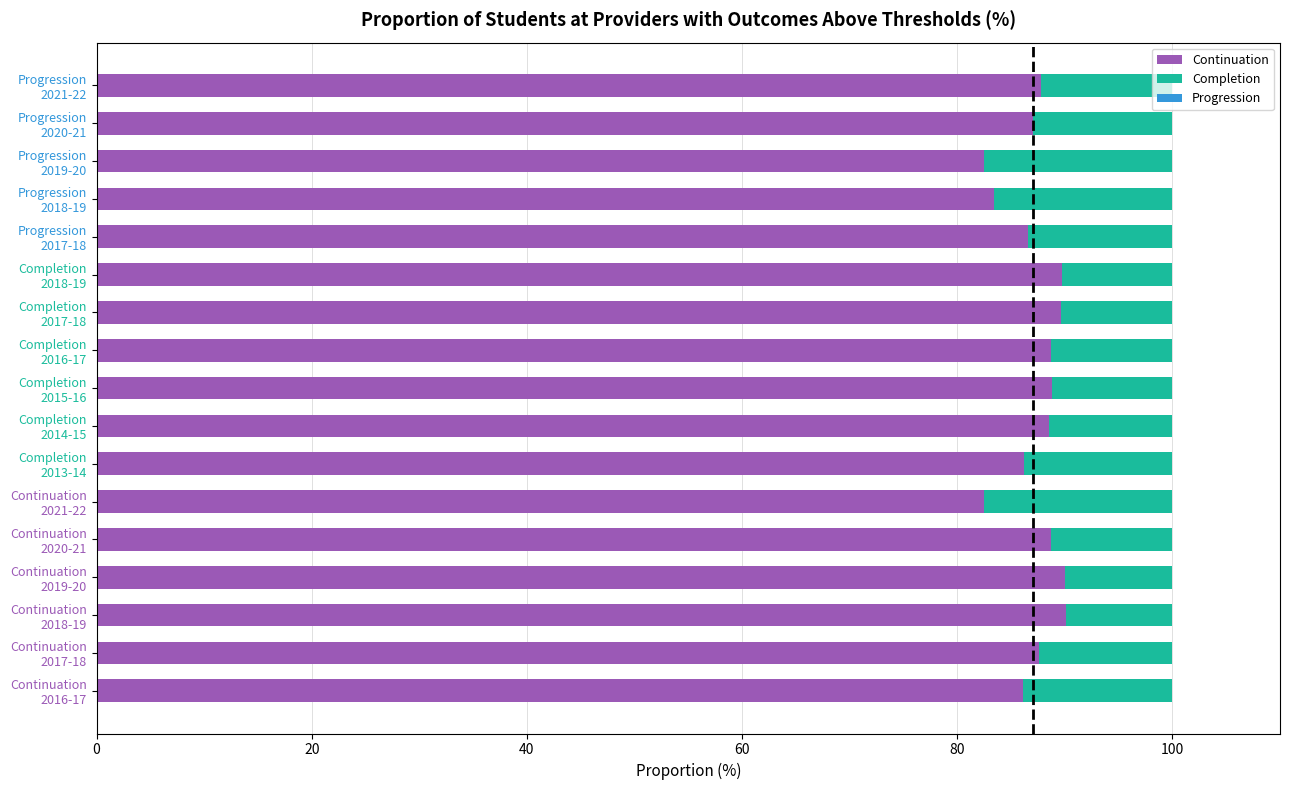

Count the number of categories in the chart.

17